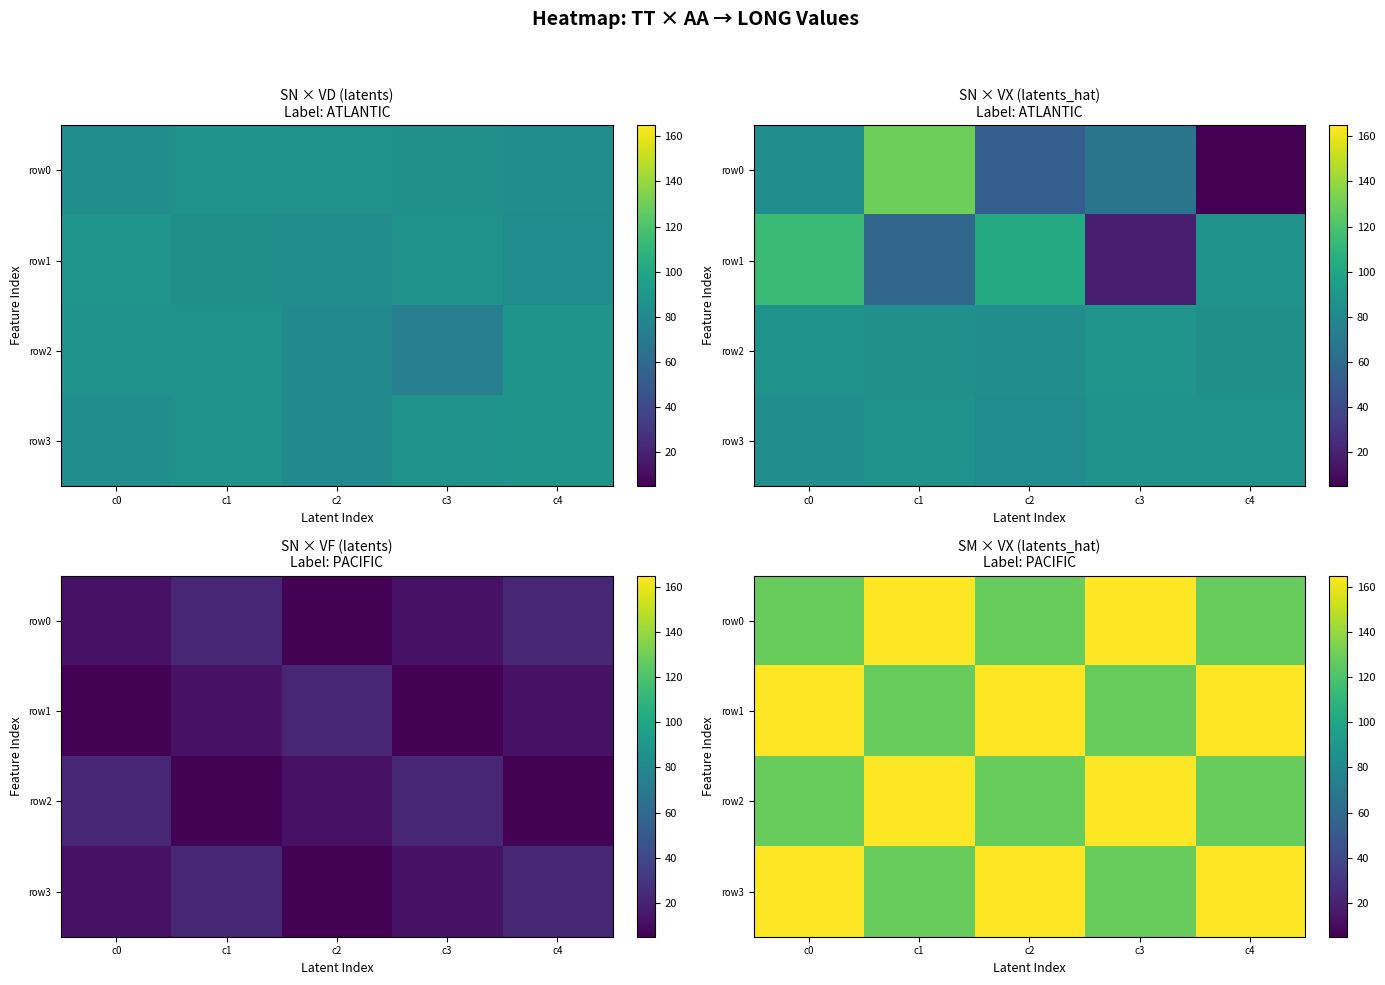

What is the total value across all series at c3?

585.6